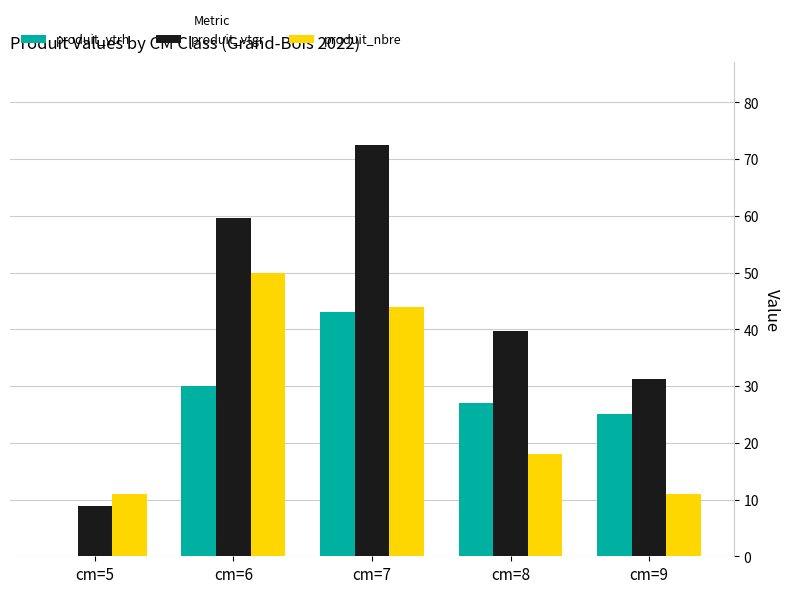

True or false: produit_vtgr has a value of 5.9 at cm=5.

False